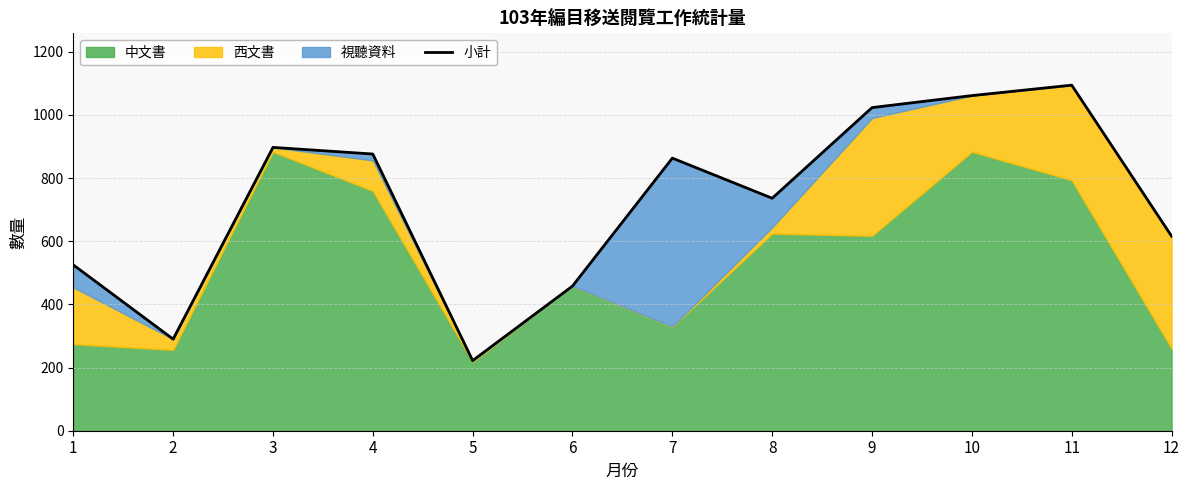

List the labels in order of value, largest first.

11, 10, 9, 3, 4, 7, 8, 12, 1, 6, 2, 5